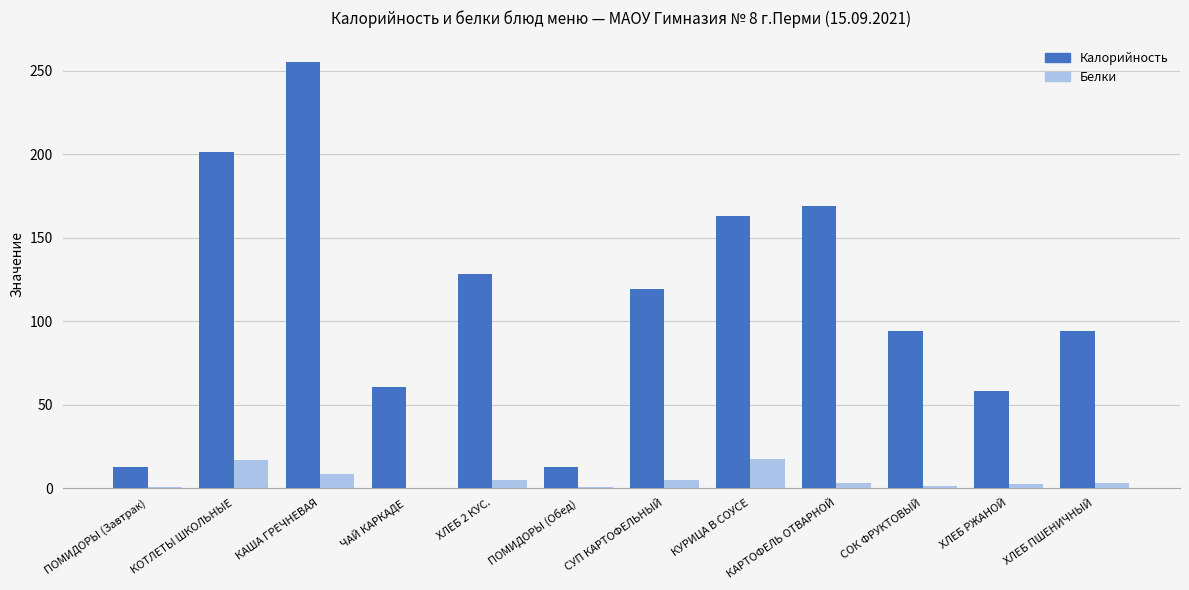

What are all the series names shown in the legend?

Калорийность, Белки